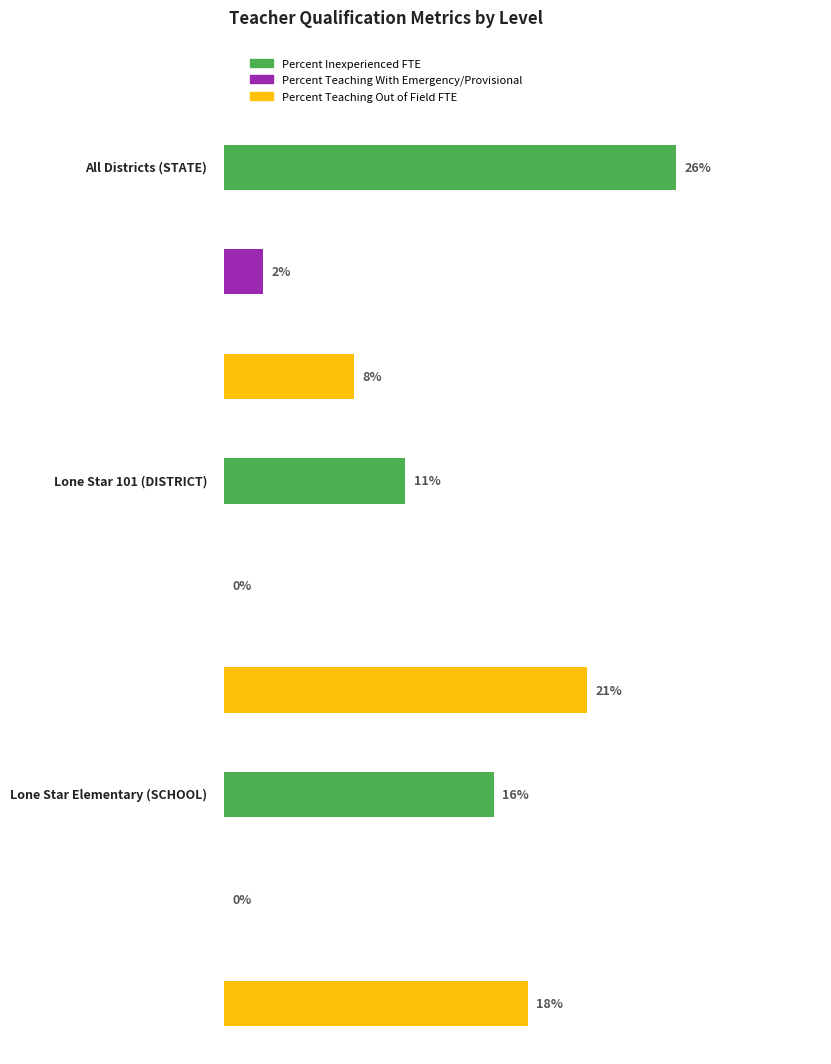

What position from the right is All Districts (STATE)?

3